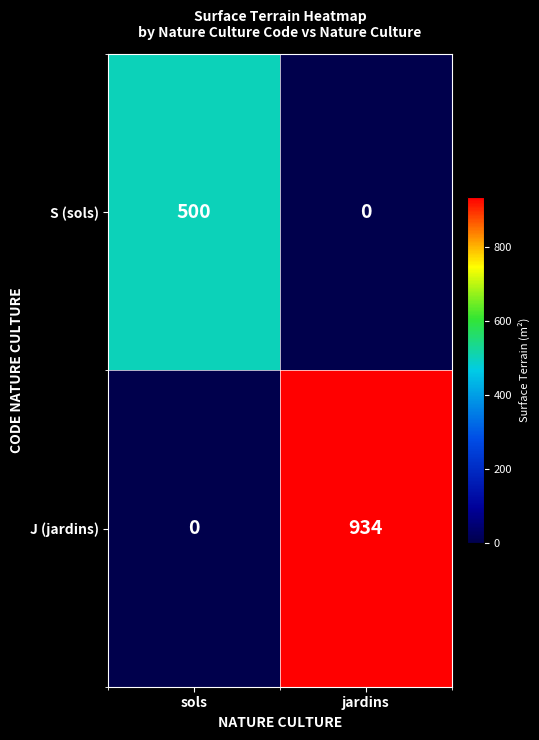

What is the average value of the S (sols) series?

250